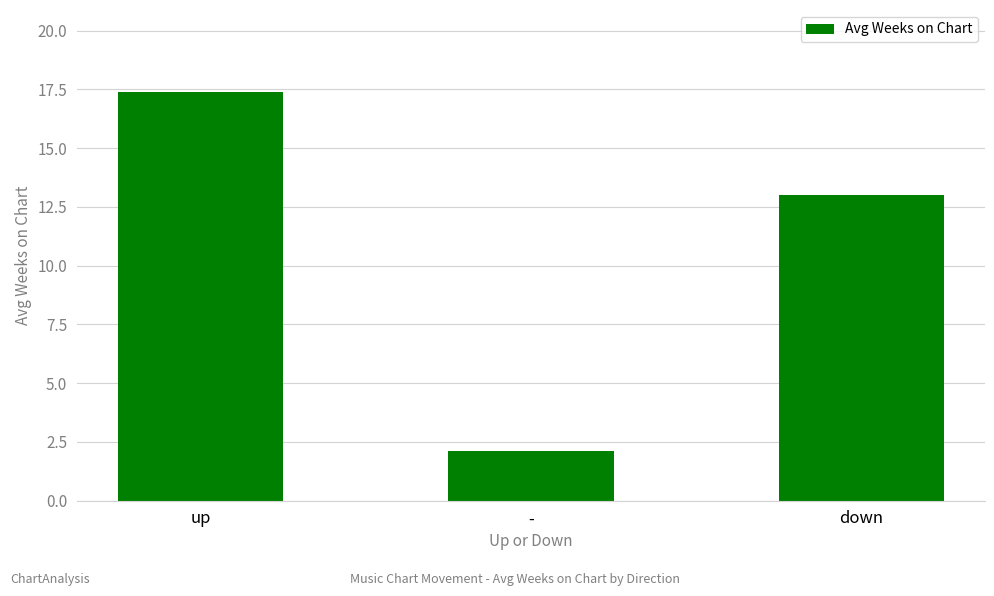

Approximately how many times larger is the value at up compared to down?

1.3